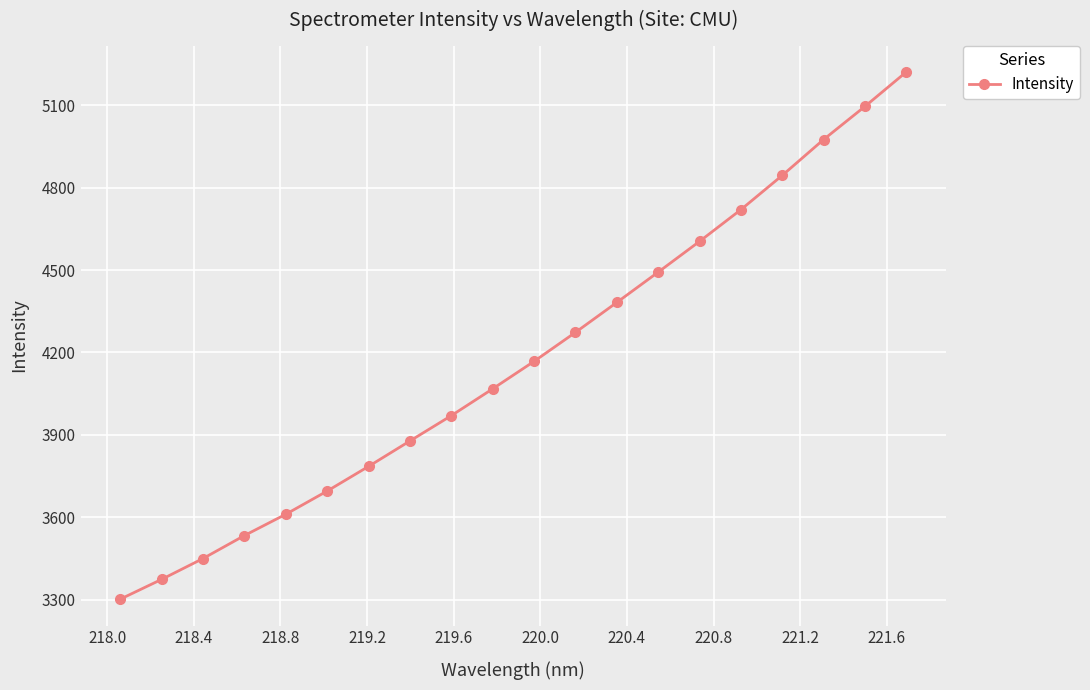

What is the smallest value displayed?

3302.2